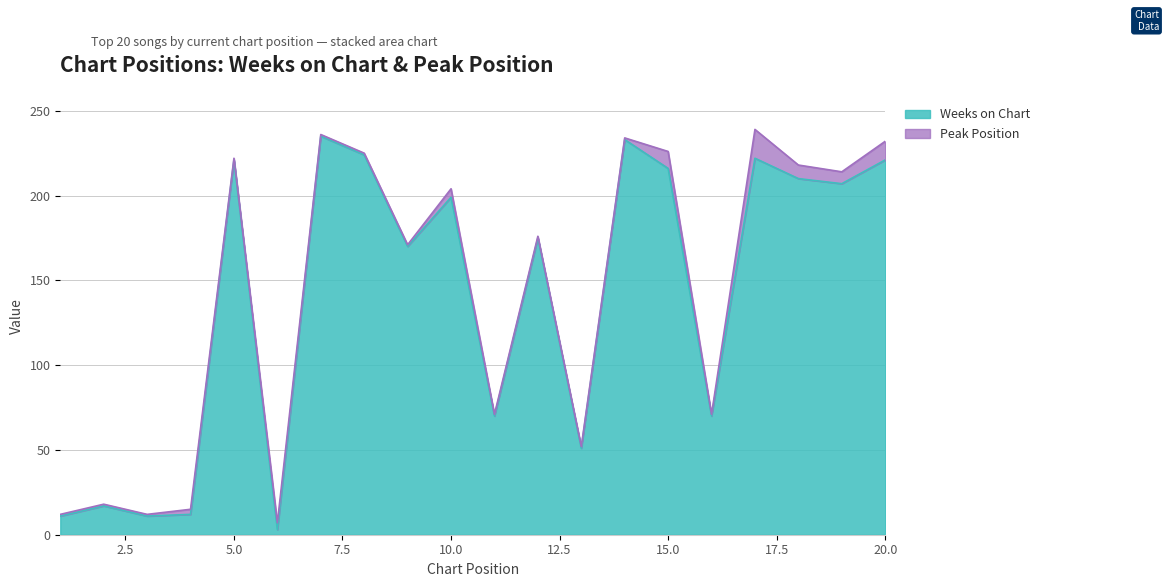

List the labels in order of value, largest first.

7, 14, 8, 17, 5, 20, 15, 18, 19, 10, 12, 9, 11, 16, 13, 2, 4, 1, 3, 6